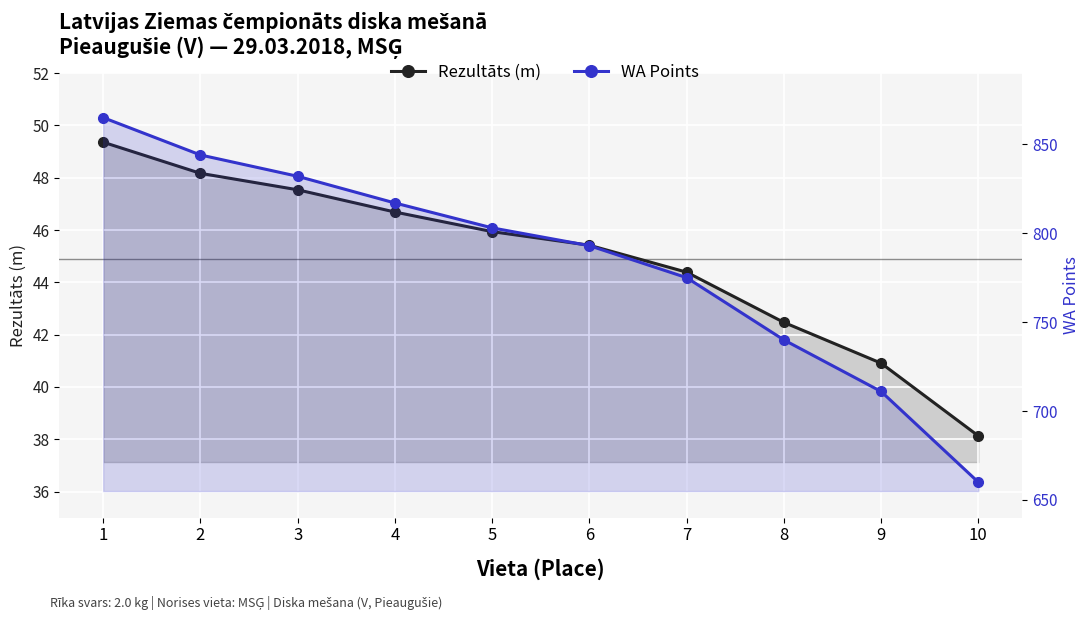

What is the total value across all series at 5?

848.9